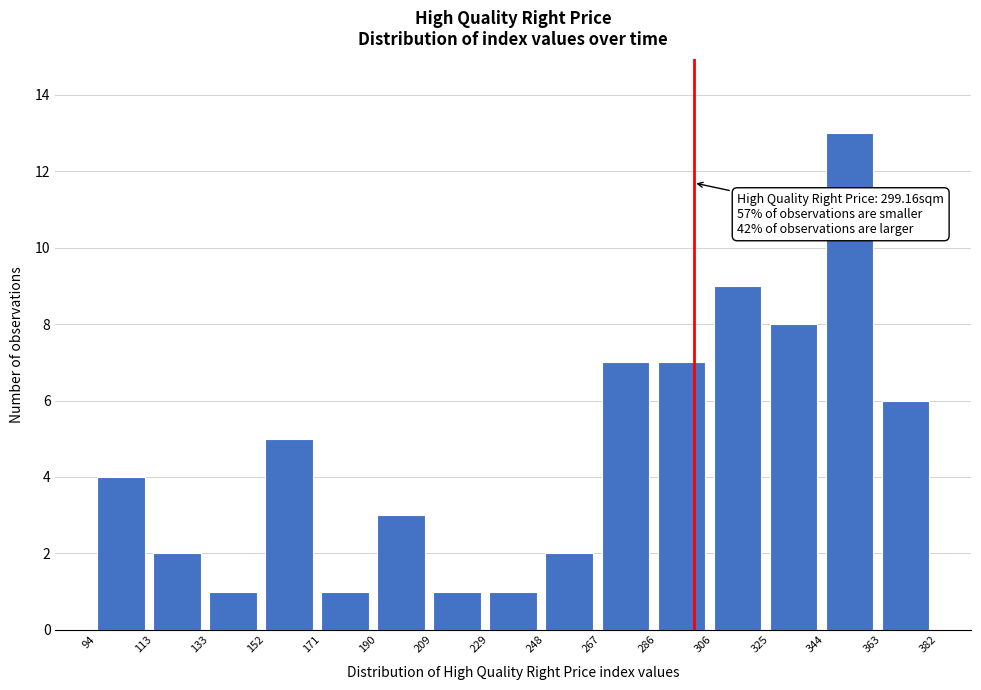

Over which range of the x-axis is the bar tallest?

344 to 363